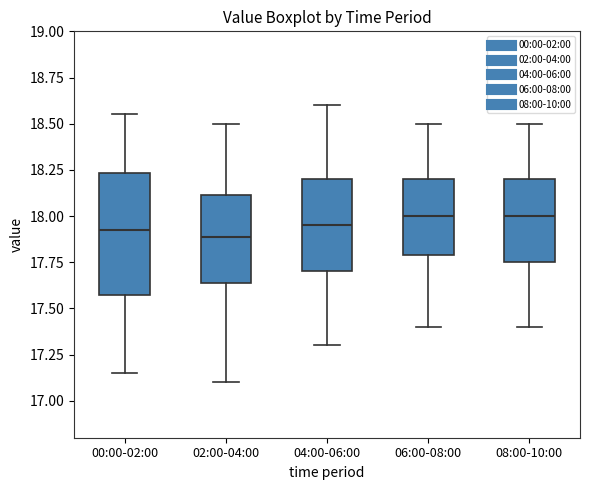

Reading left to right, read every box against the y-axis: the position of its median line, the range the box covers, and the ends of its whiskers. The values are not printed on the chart, so give them approximately, as read against the axis.

00:00-02:00: median 17.95, box 17.55 to 18.25, whiskers 17.15 to 18.55
02:00-04:00: median 17.90, box 17.65 to 18.10, whiskers 17.10 to 18.50
04:00-06:00: median 17.95, box 17.70 to 18.20, whiskers 17.30 to 18.60
06:00-08:00: median 18.00, box 17.80 to 18.20, whiskers 17.40 to 18.50
08:00-10:00: median 18.00, box 17.75 to 18.20, whiskers 17.40 to 18.50